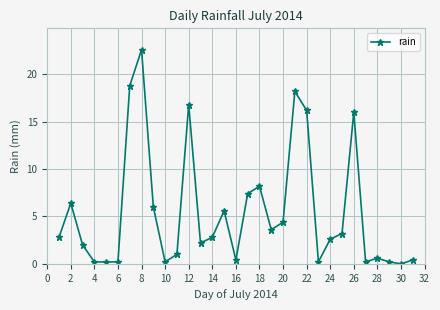

What is the difference between the second highest and second lowest values?

18.6